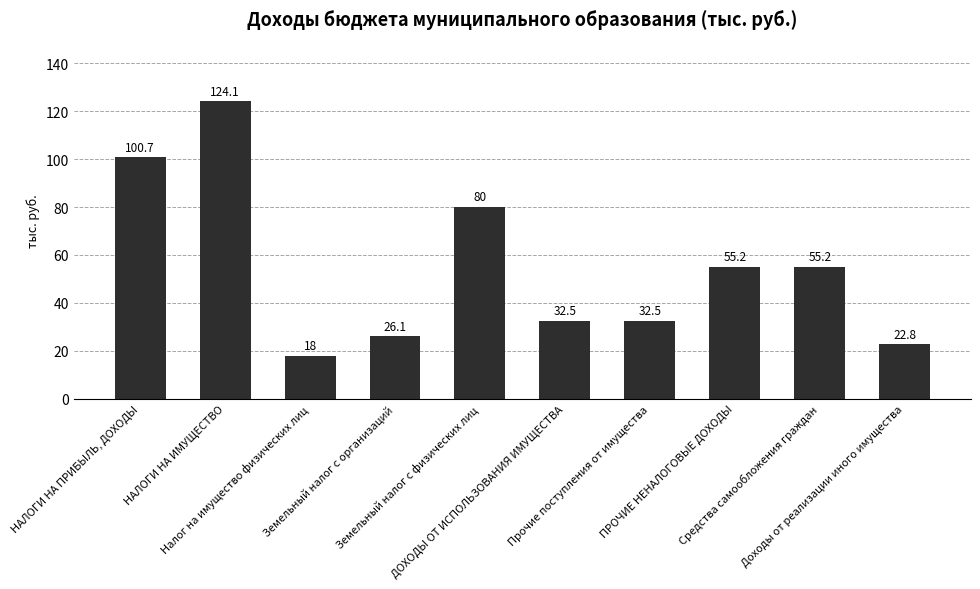

What is the greatest value displayed?

124.1